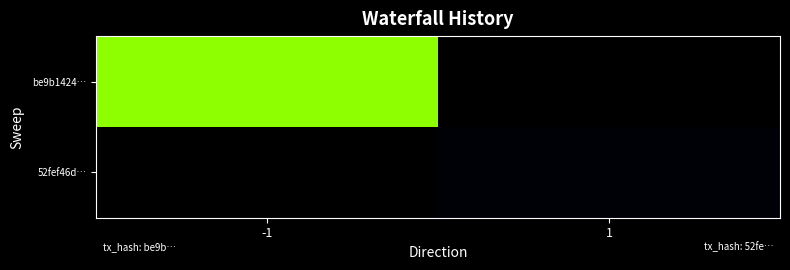

Reading left to right, list all the values displayed in this chart.

be9b1424…: -1=268	1=0
52fef46d…: -1=0	1=3